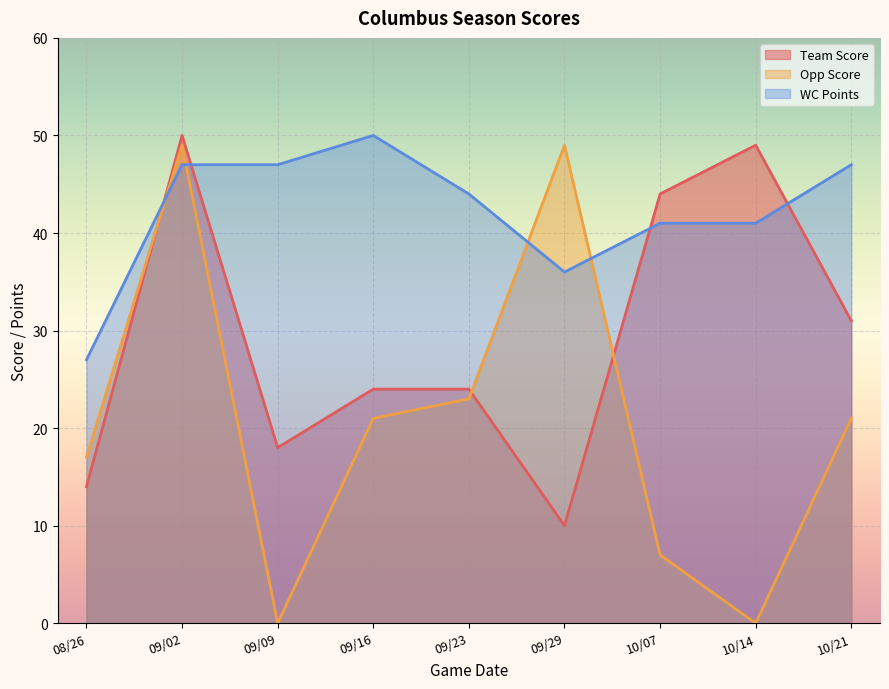

Which series has the widest spread of values?

Opp Score